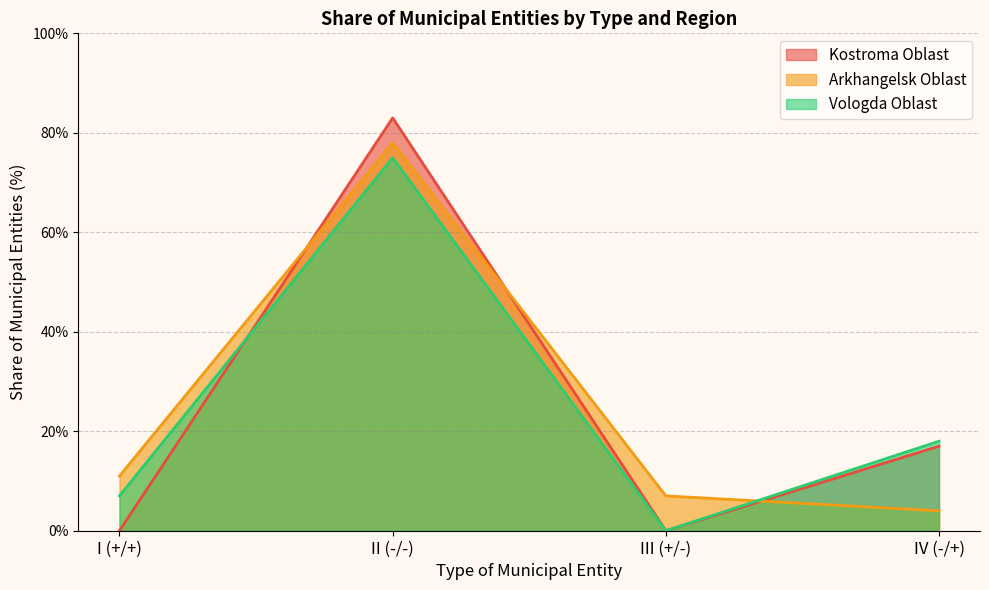

What is the average value of the Arkhangelsk Oblast series?

25